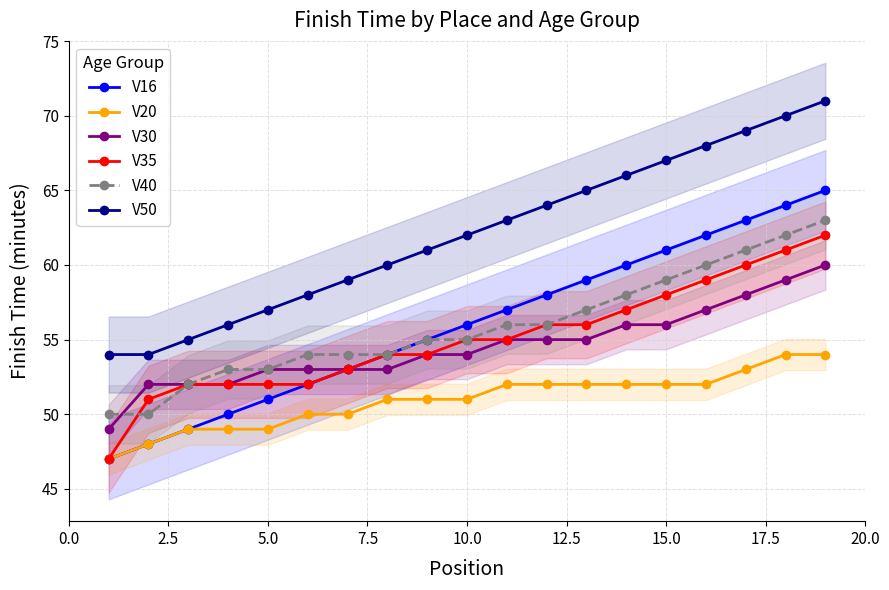

True or false: V16 and V30 cross at least once.

False